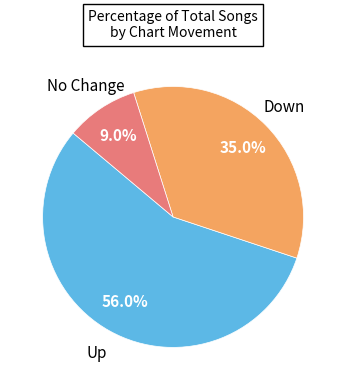

Is there any slice that represents more than half of the pie?

Yes